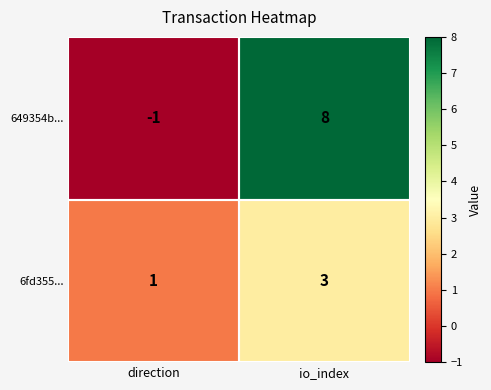

At direction, list the series in order from largest to smallest.

6fd355..., 649354b...